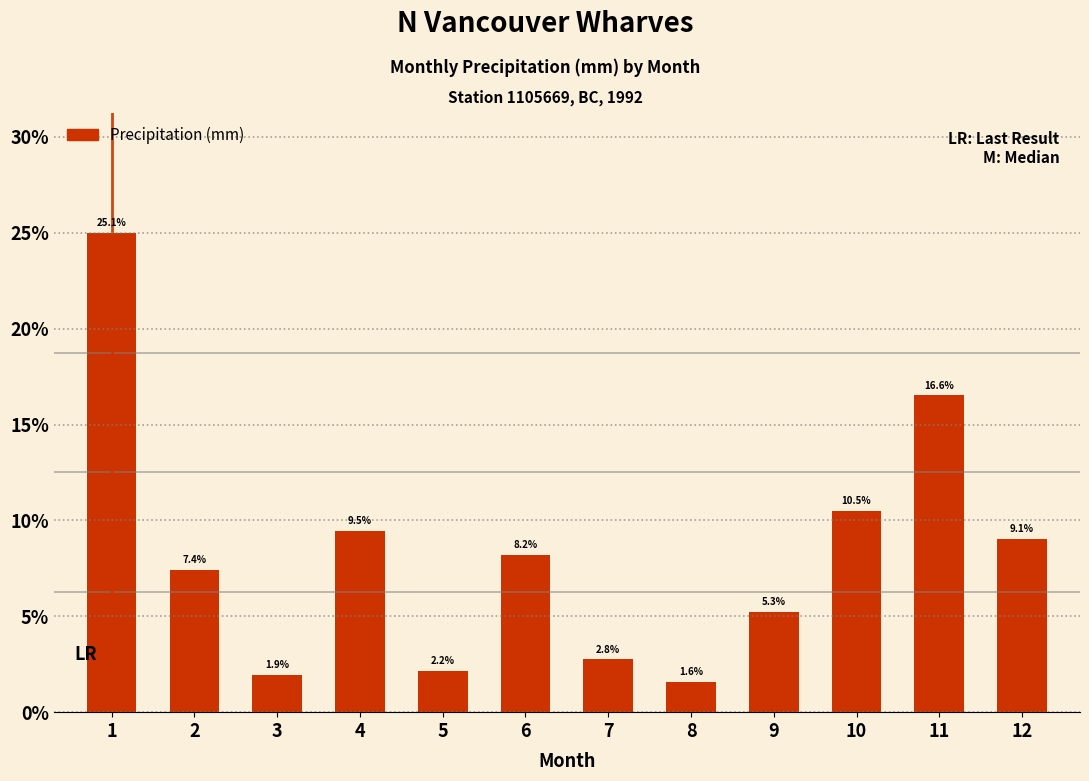

What is the change in value from 1 to 8?

-23.5